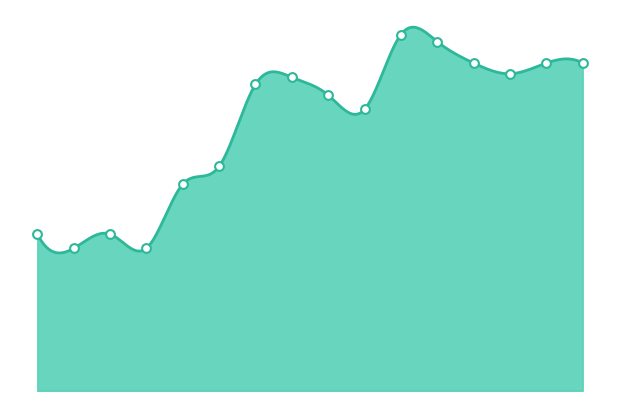

What is the ratio of the value at 2010 to the value at 2009?

0.9